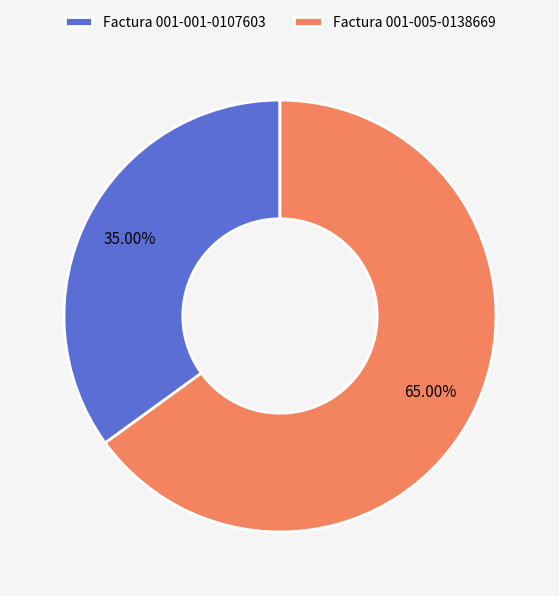

How many slices are in this pie chart?

2